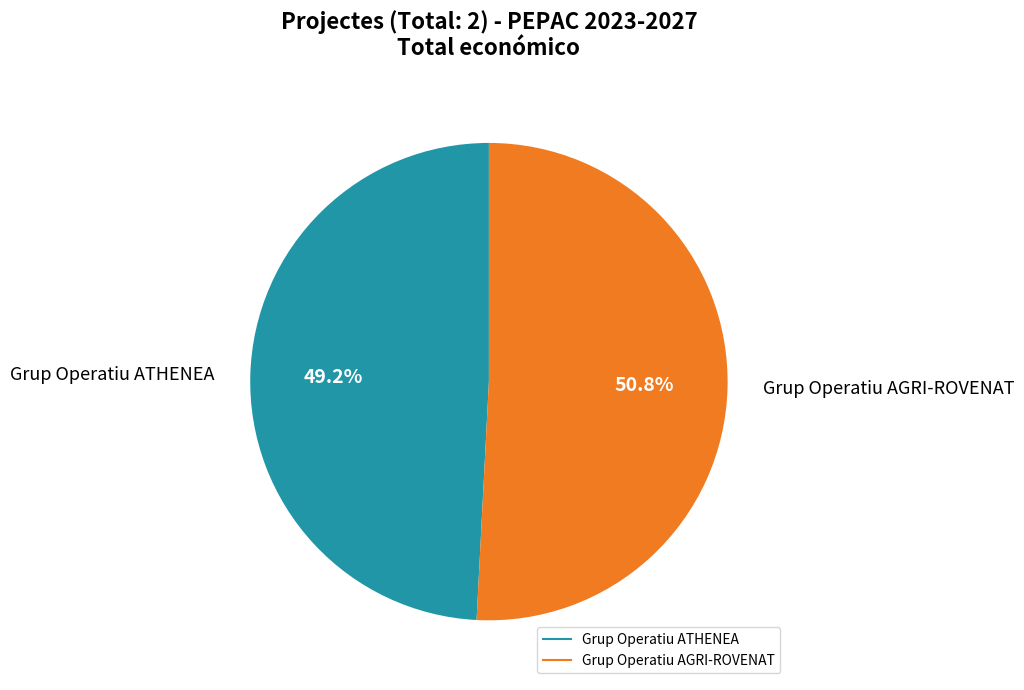

Does Grup Operatiu AGRI-ROVENAT account for over 50% of the chart?

Yes